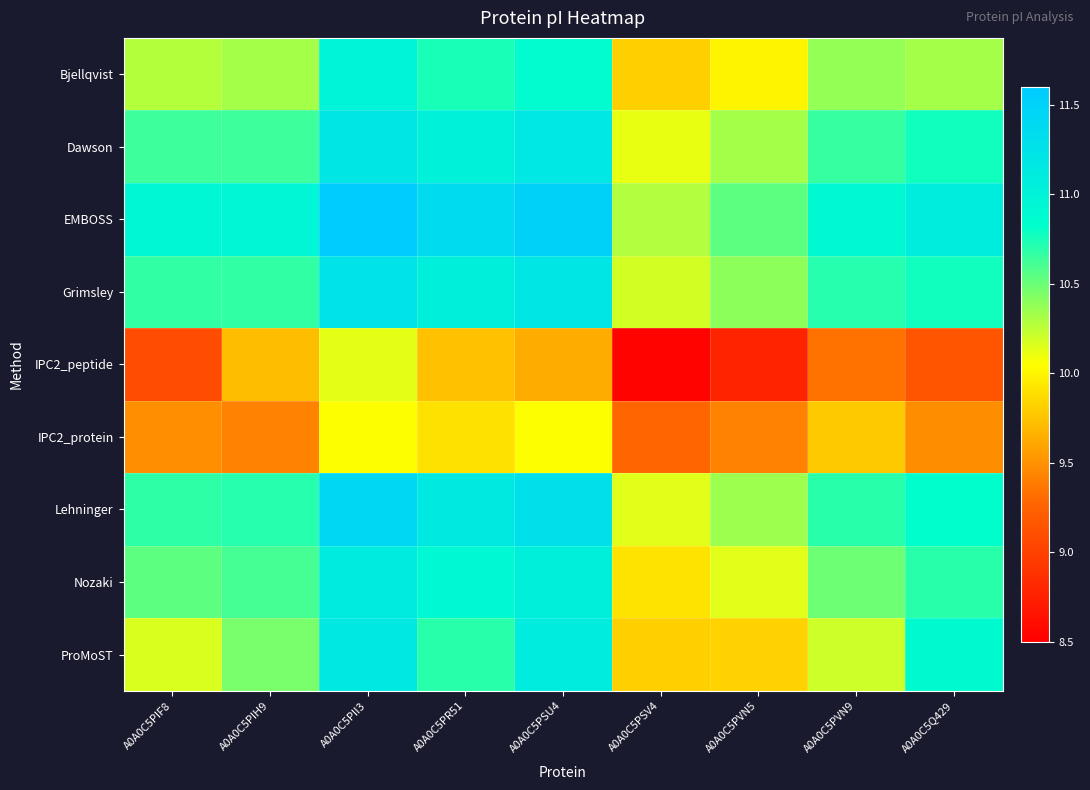

How many series are shown in this chart?

9